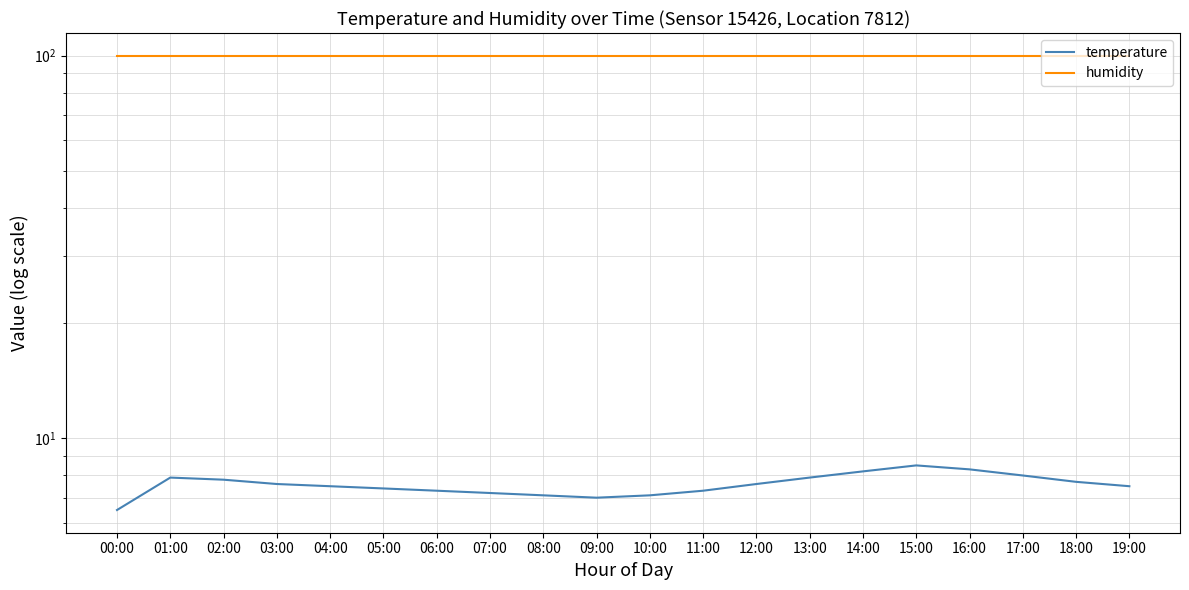

At which category is the sum across all series the highest?

15:00